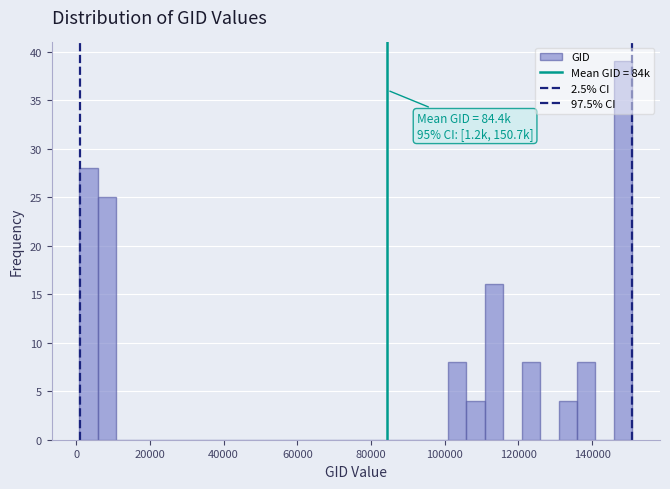

Around what value on the x-axis is the tallest bar? Give the approximate position of its centre, as read against the axis.

148000